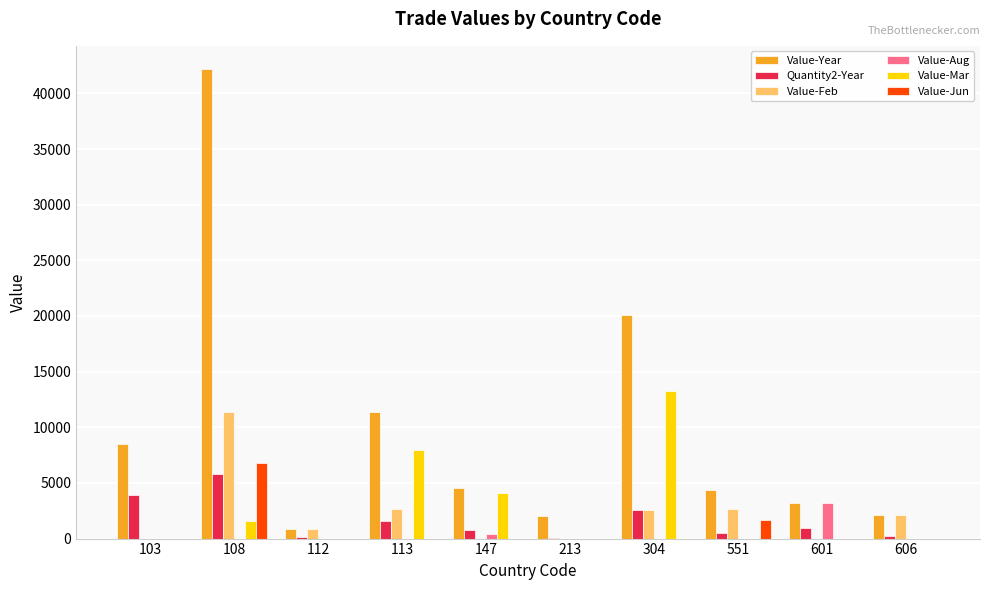

How many groups of bars are there?

10